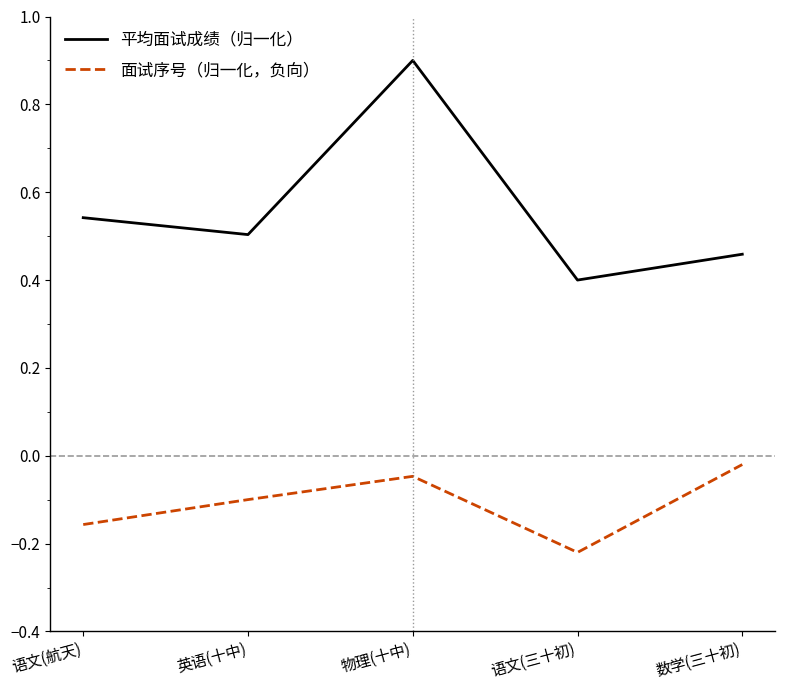

What is the total value across all series at 英语(十中)?

0.4